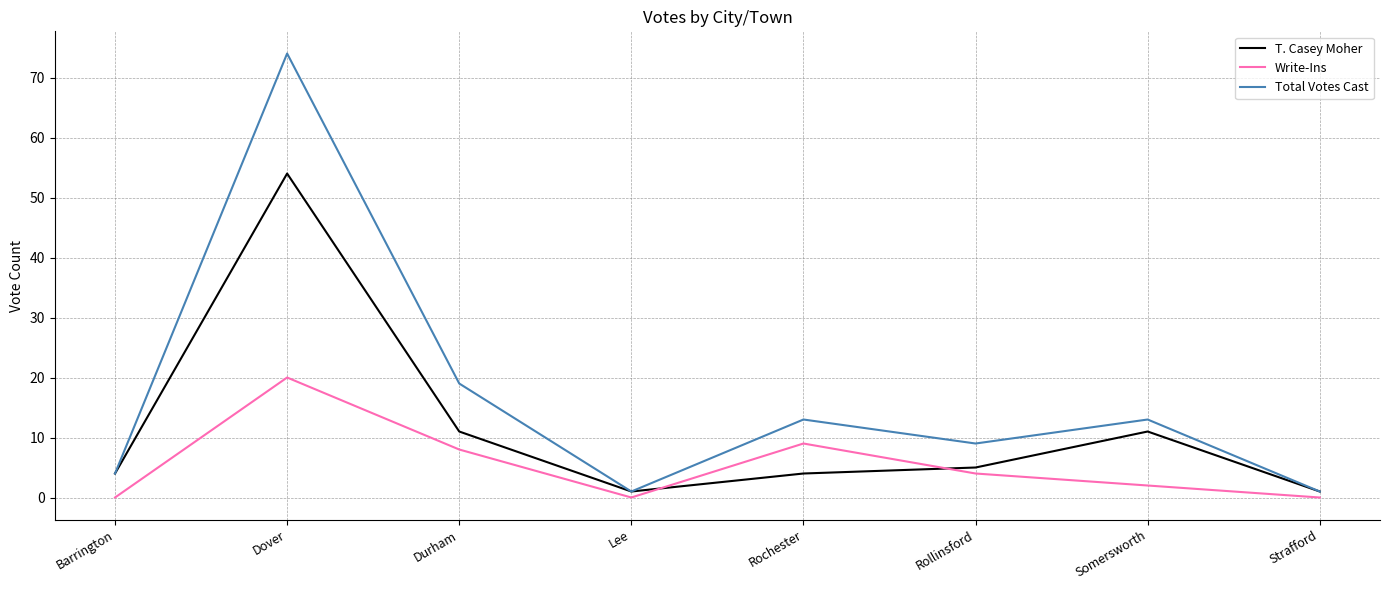

What are all the series names shown in the legend?

T. Casey Moher, Write-Ins, Total Votes Cast